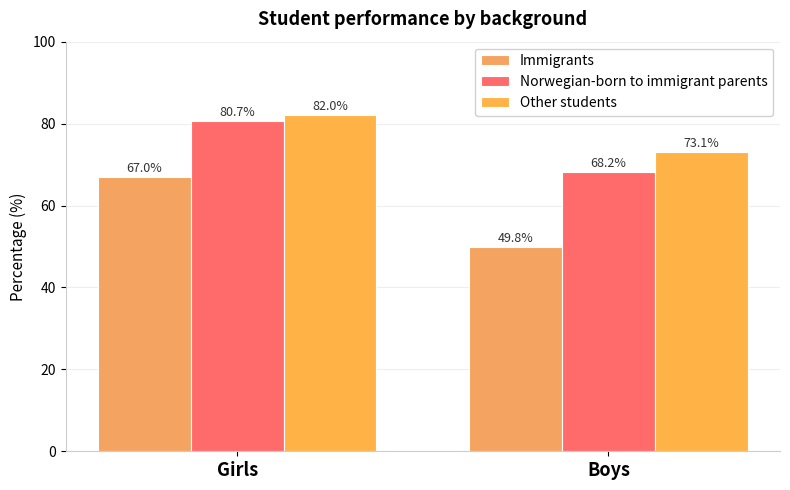

Reading right to left, list all the values displayed in this chart.

Immigrants: 49.8	67.0
Norwegian-born to immigrant parents: 68.2	80.7
Other students: 73.1	82.0